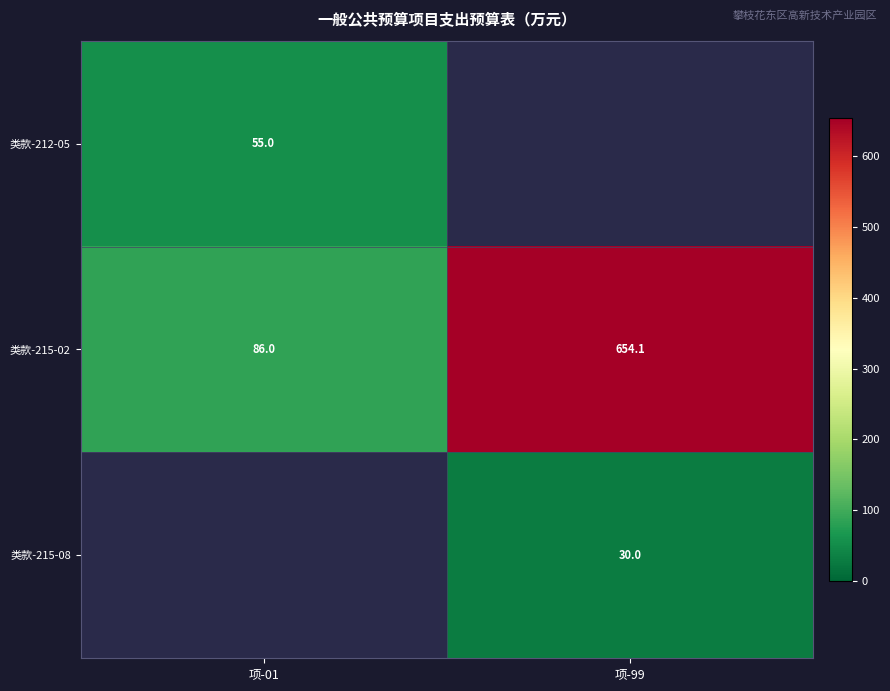

Is the value of 类款-215-02 at 项-01 greater than the value of 类款-215-08 at 项-99?

Yes